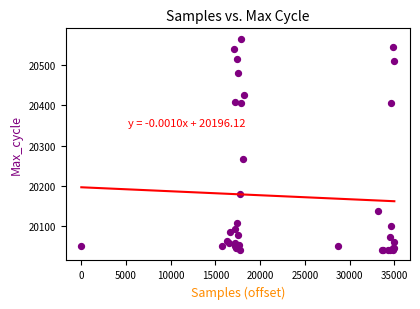

What Y value in the scatter plot is closest to 20303?

20267